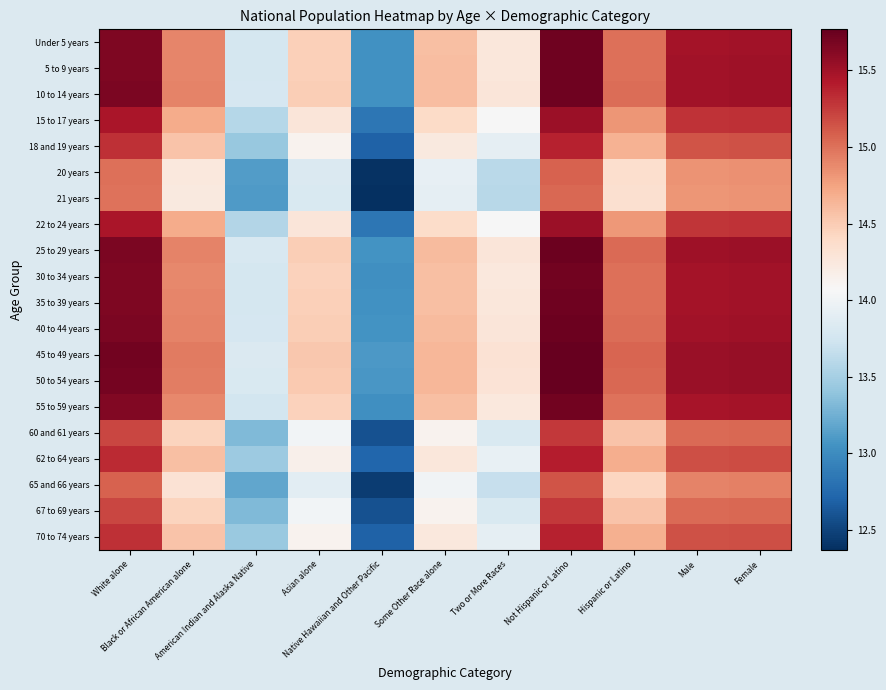

What is the spread (max minus min) of values at Two or More Races?

0.7